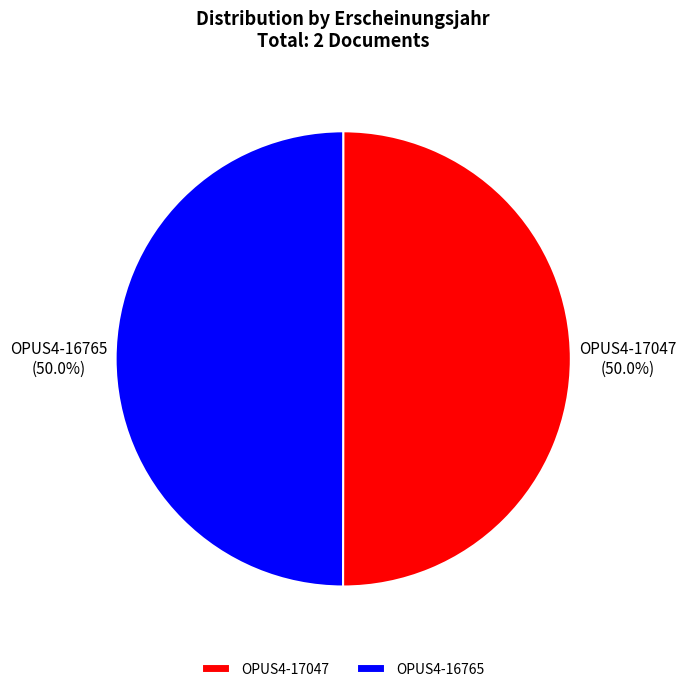

To the nearest percent, what portion does OPUS4-16765 represent?

50%